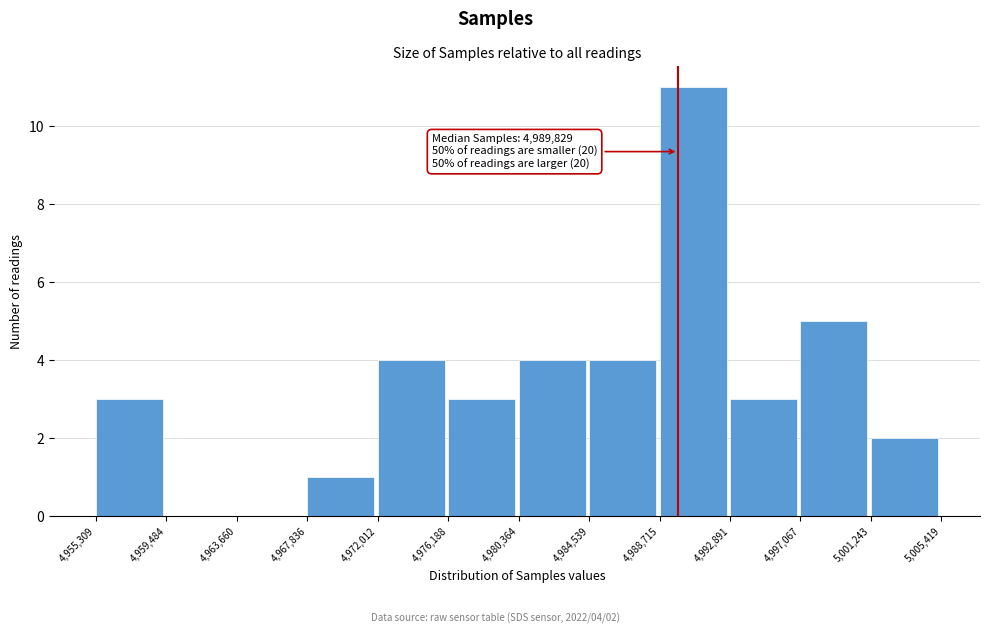

Over which range of the x-axis is the bar tallest?

4,988,715 to 4,992,891